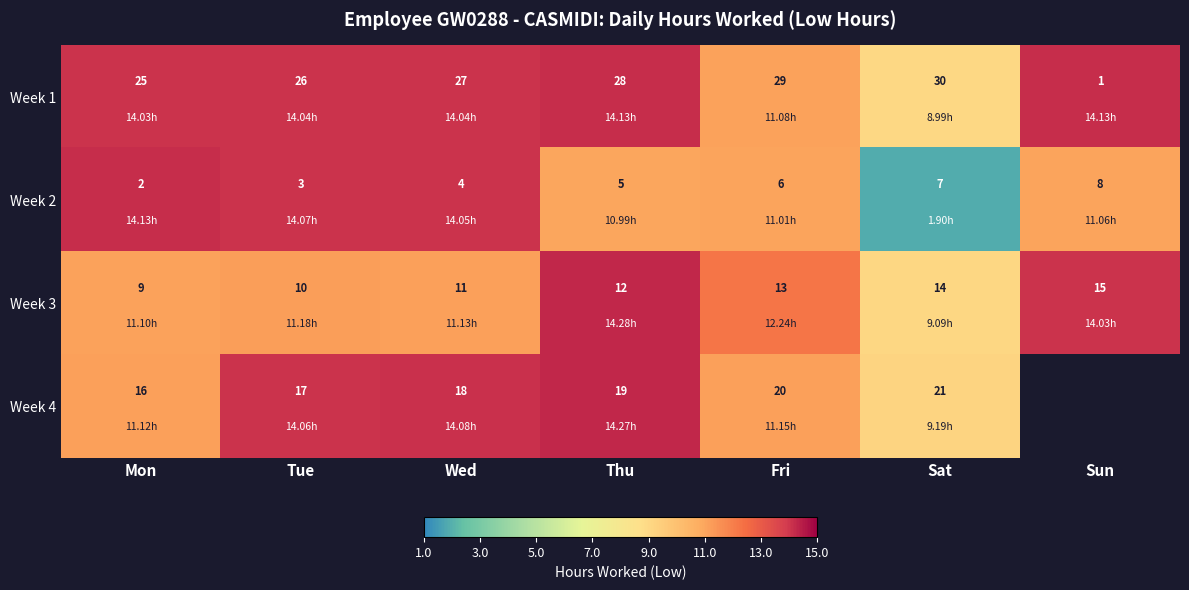

Where is Week 2 nearest to the value 5?

Thu